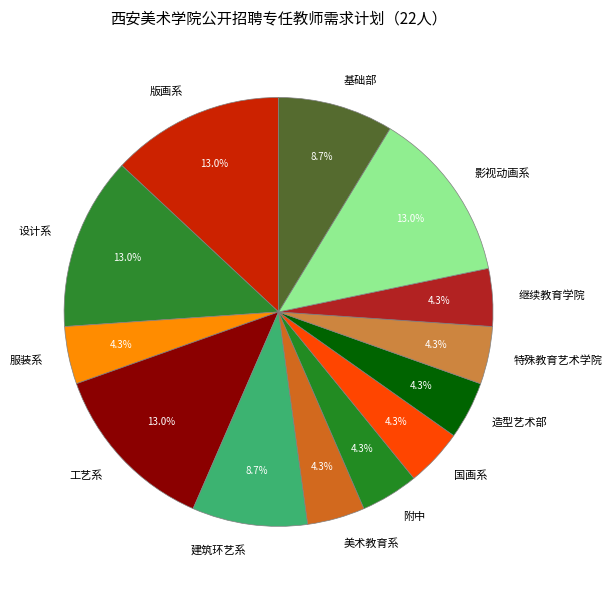

Count the number of slices in the pie.

13